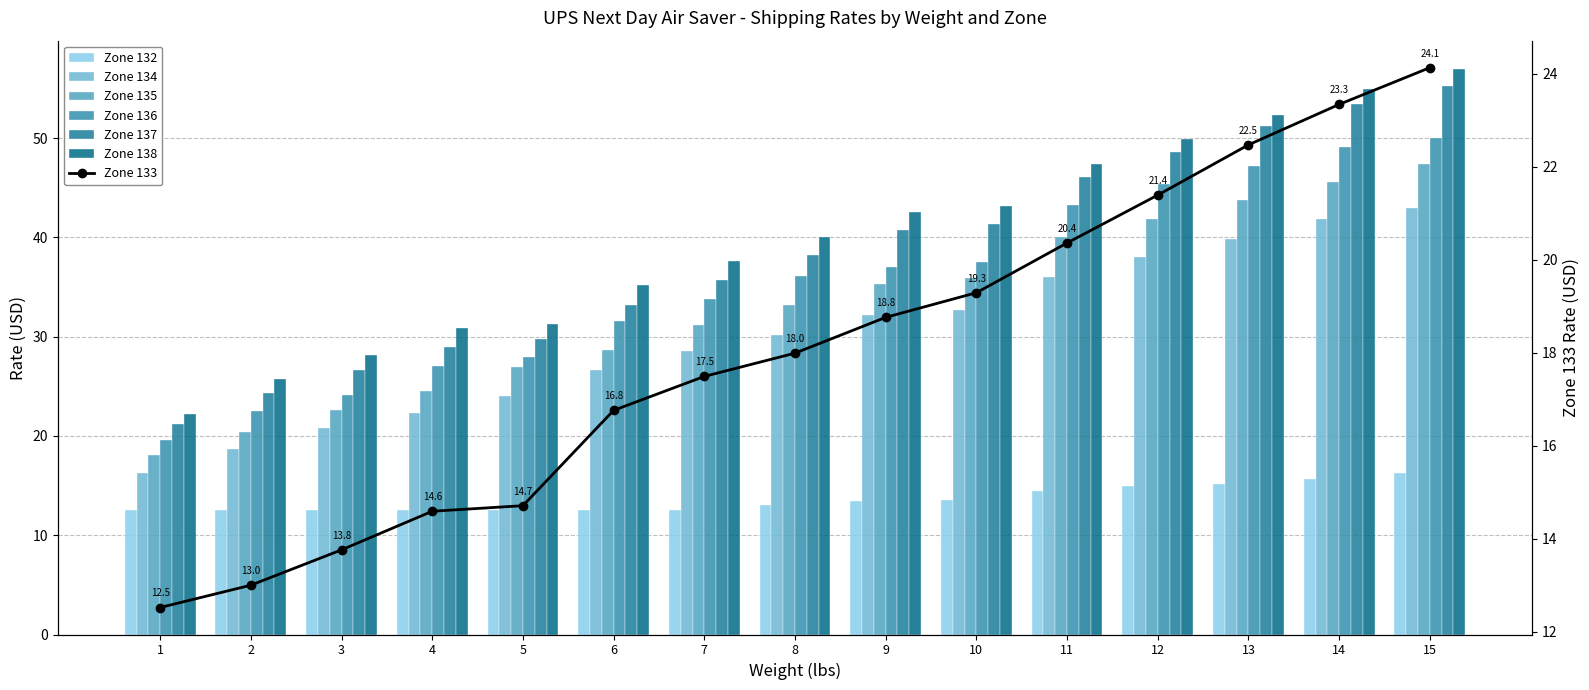

What is the difference between the second highest and minimum values in the Zone 132 series?

3.2